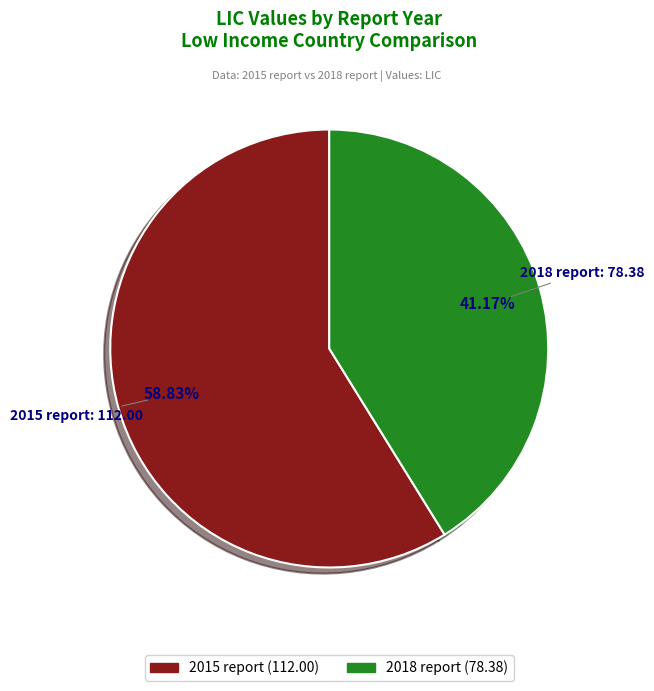

Is there a majority slice in this chart?

Yes